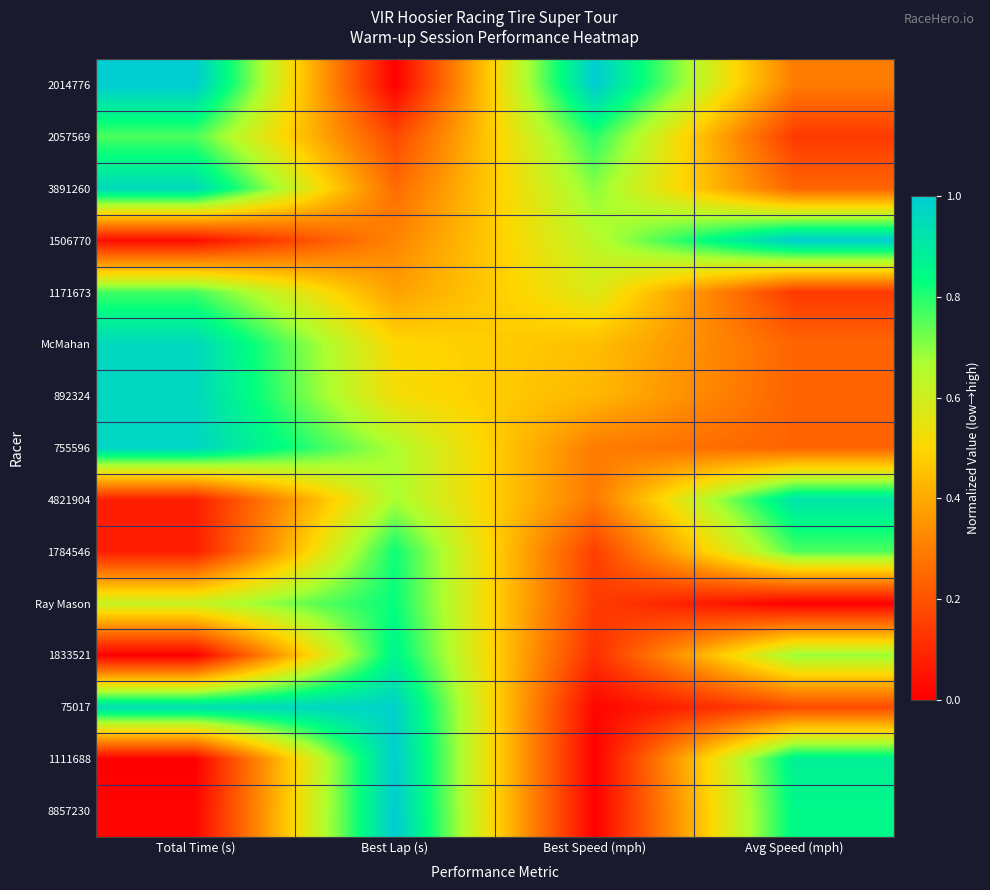

What is the maximum value shown in the chart?

1.0